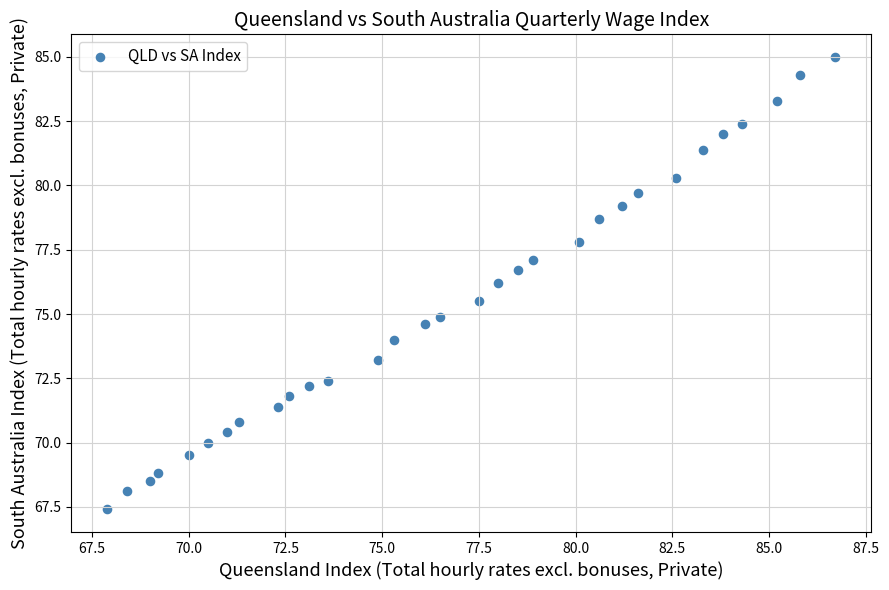

What Y value in the scatter plot is closest to 76?

76.2